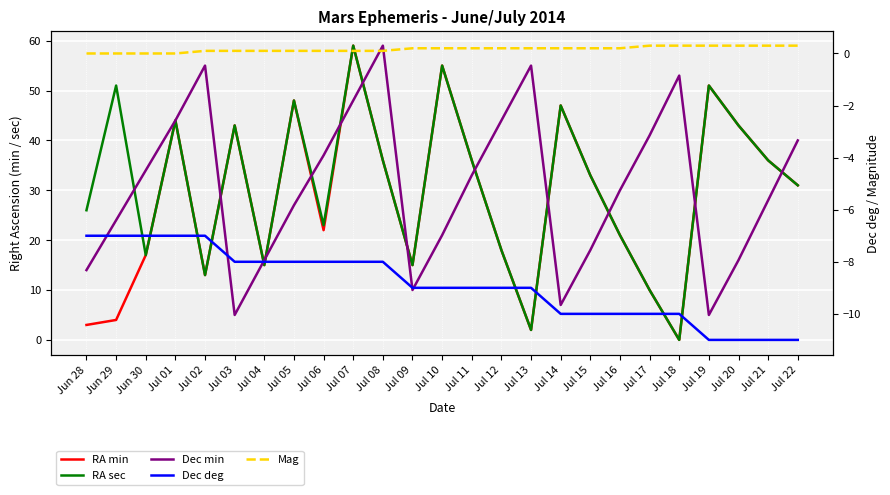

Reading left to right, extract all data points from this chart.

RA min: 3.0	4.0	17.0	44.0	13.0	43.0	15.0	48.0	22.0	59.0	36.0	15.0	55.0	36.0	18.0	2.0	47.0	33.0	21.0	10.0	0.0	51.0	43.0	36.0	31.0
RA sec: 26.0	51.0	17.0	44.0	13.0	43.0	15.0	48.0	23.0	59.0	36.0	15.0	55.0	36.0	18.0	2.0	47.0	33.0	21.0	10.0	0.0	51.0	43.0	36.0	31.0
Dec min: 14.0	24.0	34.0	44.0	55.0	5.0	16.0	27.0	37.0	48.0	59.0	10.0	21.0	33.0	44.0	55.0	7.0	18.0	30.0	41.0	53.0	5.0	16.0	28.0	40.0
Dec deg: -7.0	-7.0	-7.0	-7.0	-7.0	-8.0	-8.0	-8.0	-8.0	-8.0	-8.0	-9.0	-9.0	-9.0	-9.0	-9.0	-10.0	-10.0	-10.0	-10.0	-10.0	-11.0	-11.0	-11.0	-11.0
Mag: 0.0	0.0	0.0	0.0	0.1	0.1	0.1	0.1	0.1	0.1	0.1	0.2	0.2	0.2	0.2	0.2	0.2	0.2	0.2	0.3	0.3	0.3	0.3	0.3	0.3